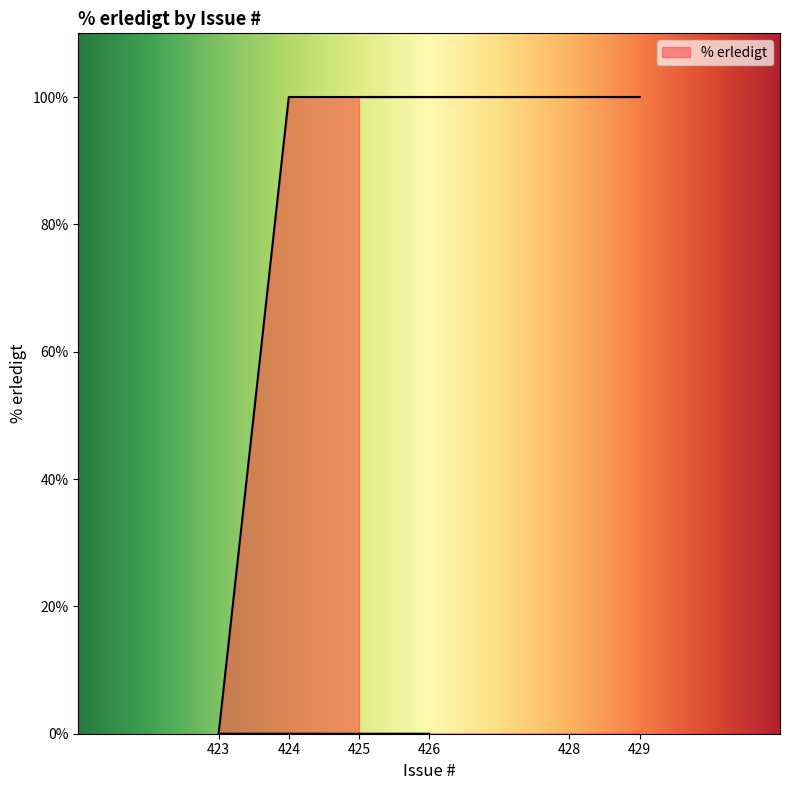

Reading left to right, transcribe all the data shown in this chart.

425=100	429=100	428=100	424=100	423=0	426=0